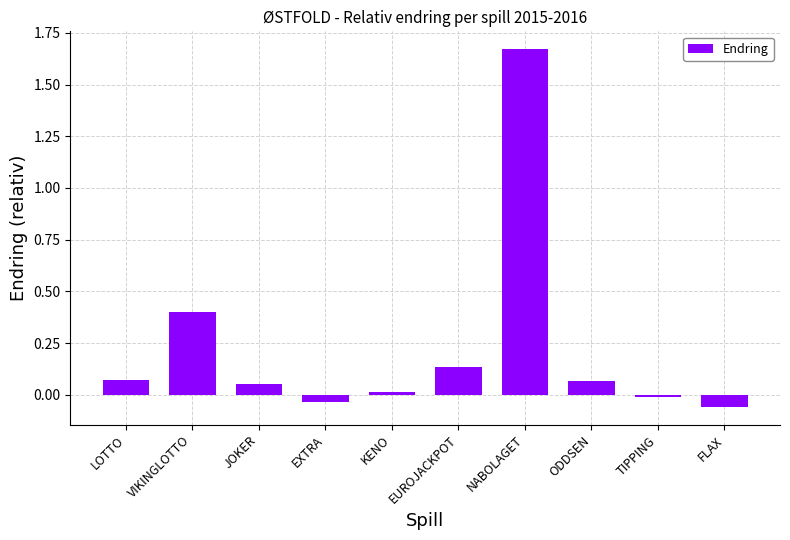

Which label corresponds to the largest value in the chart?

NABOLAGET